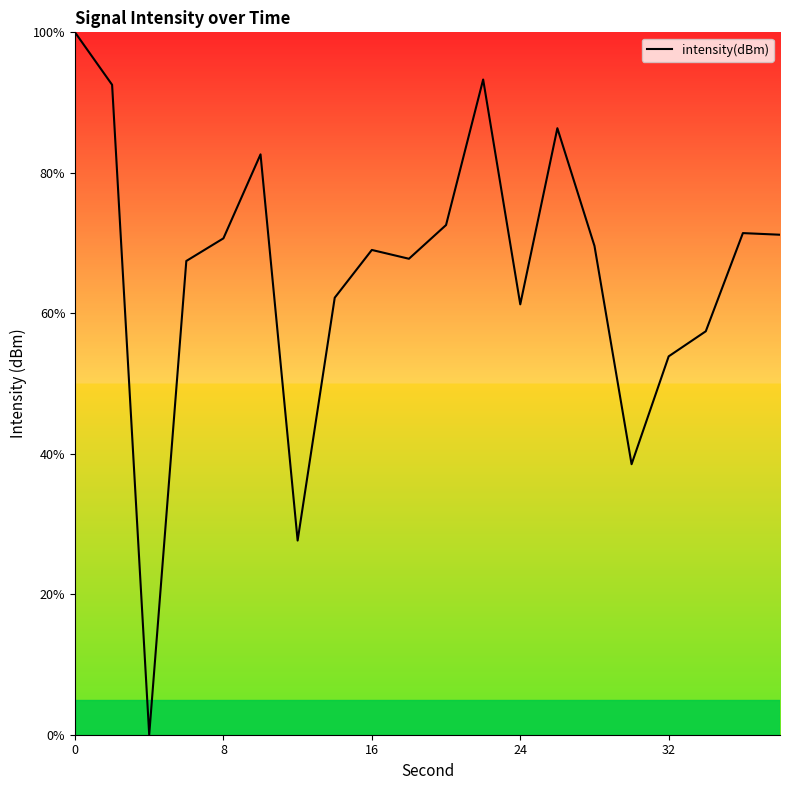

How many distinct data groups are displayed?

1